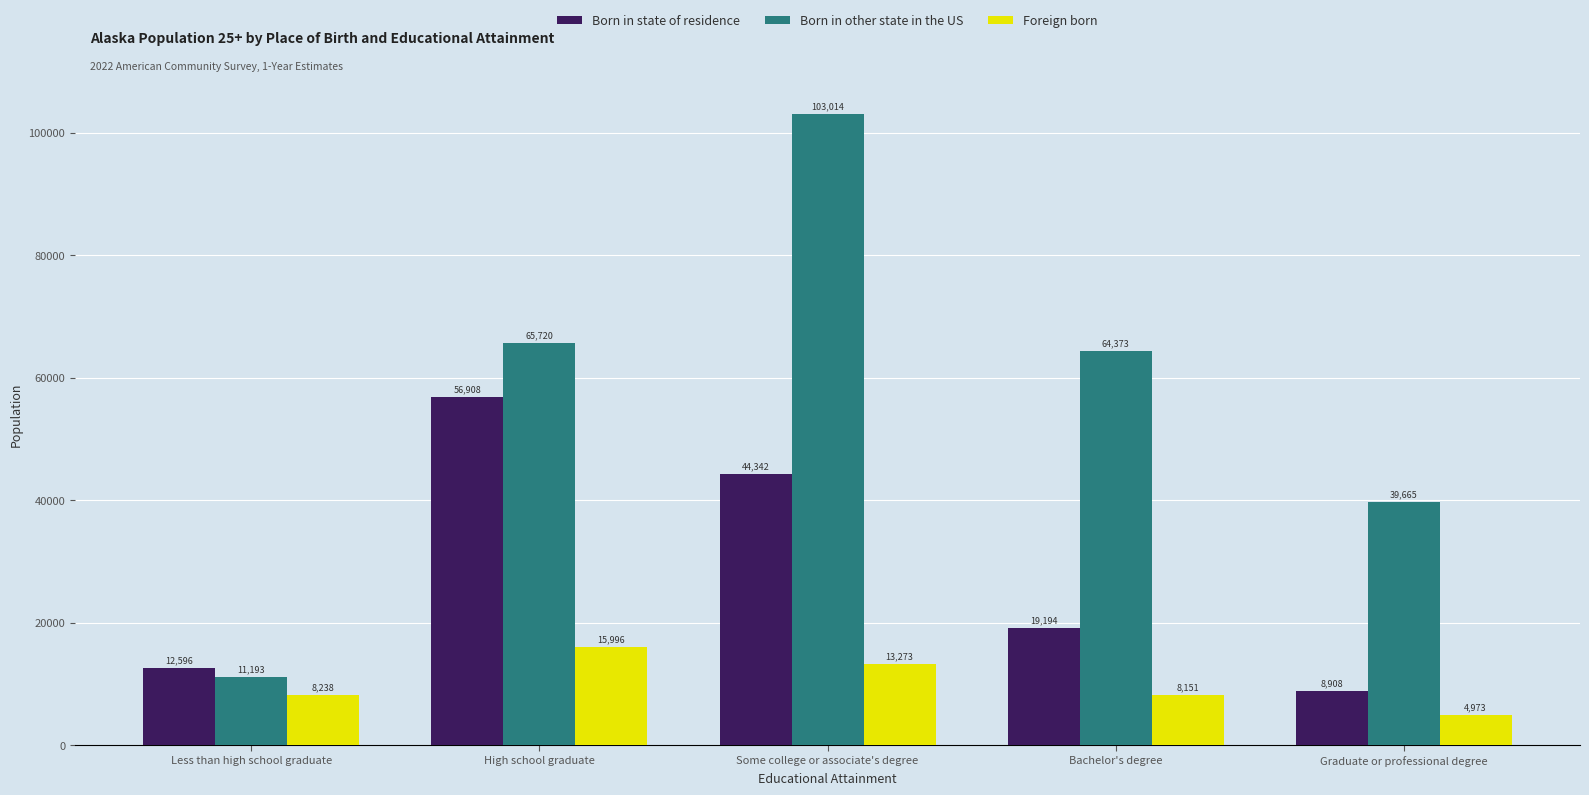

What is the label of the 3rd bar from the left?

Some college or associate's degree